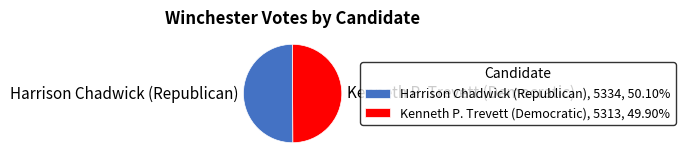

Is the sum of Harrison Chadwick (Republican), 5334, 50.10% and Kenneth P. Trevett (Democratic), 5313, 49.90% greater than half?

Yes